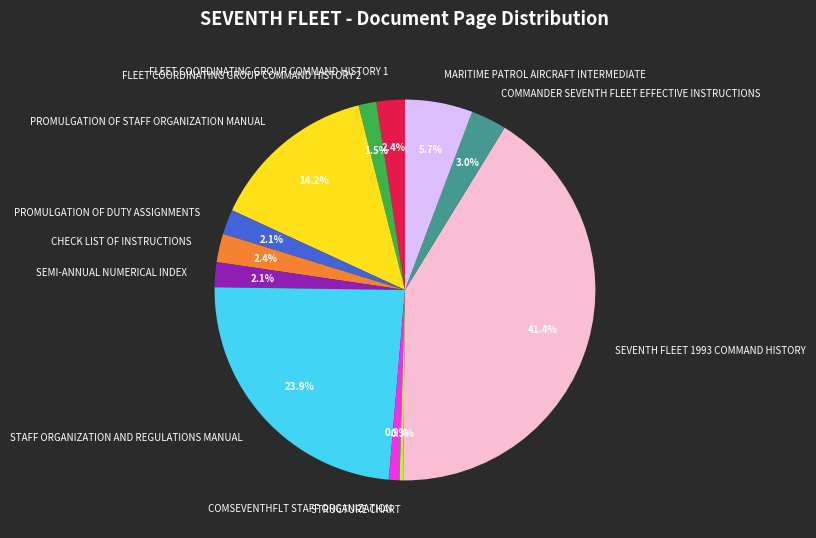

Is the sum of STAFF ORGANIZATION AND REGULATIONS MANUAL and COMSEVENTHFLT STAFF ORGANIZATION greater than half?

No